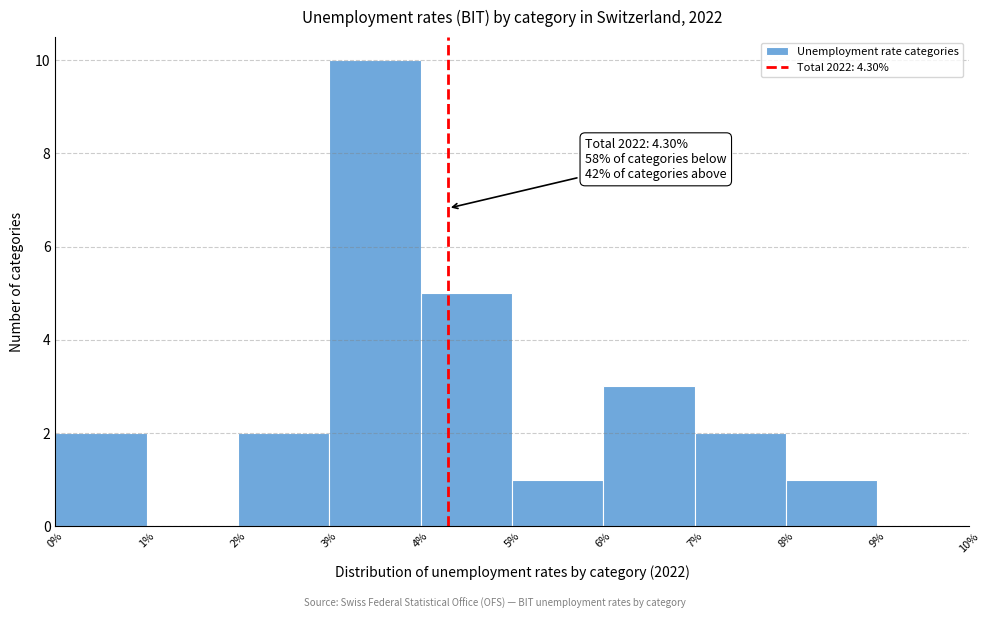

Over which range of the x-axis is the bar tallest?

3% to 4%